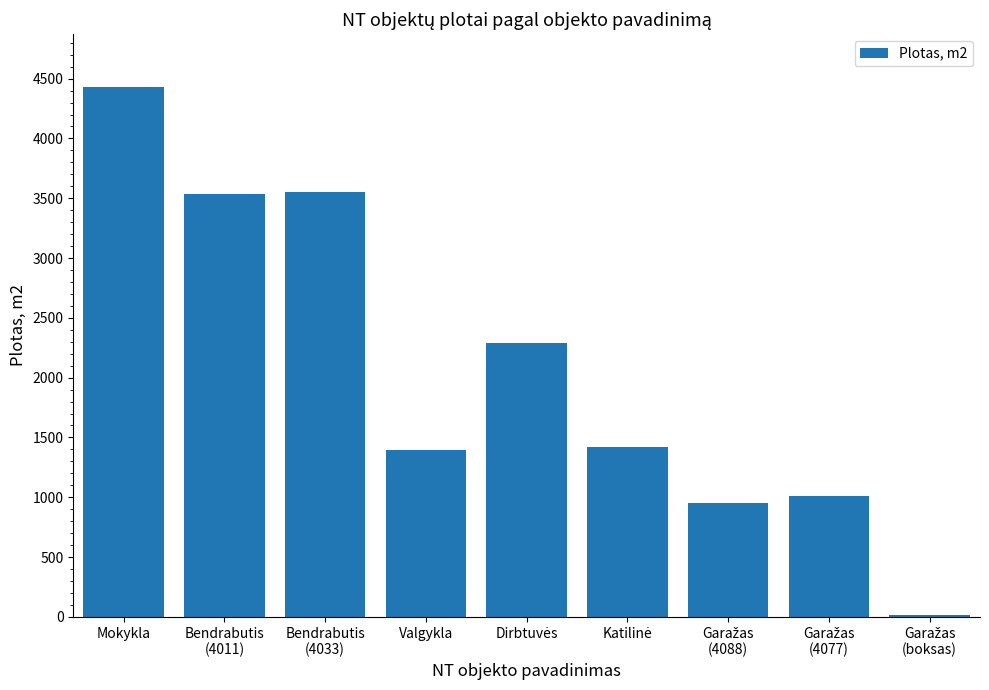

The value at Valgykla is 1399.2. True or false?

True